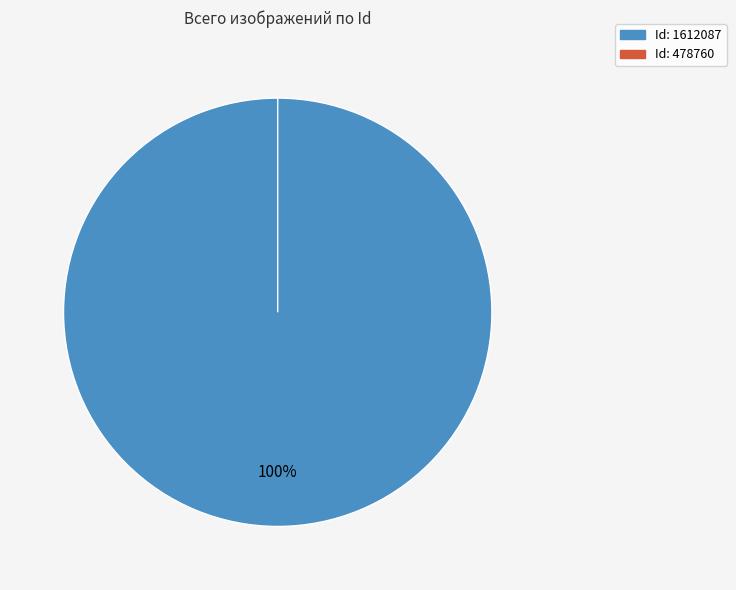

The 478760 slice represents 1% of the pie. True or false?

False